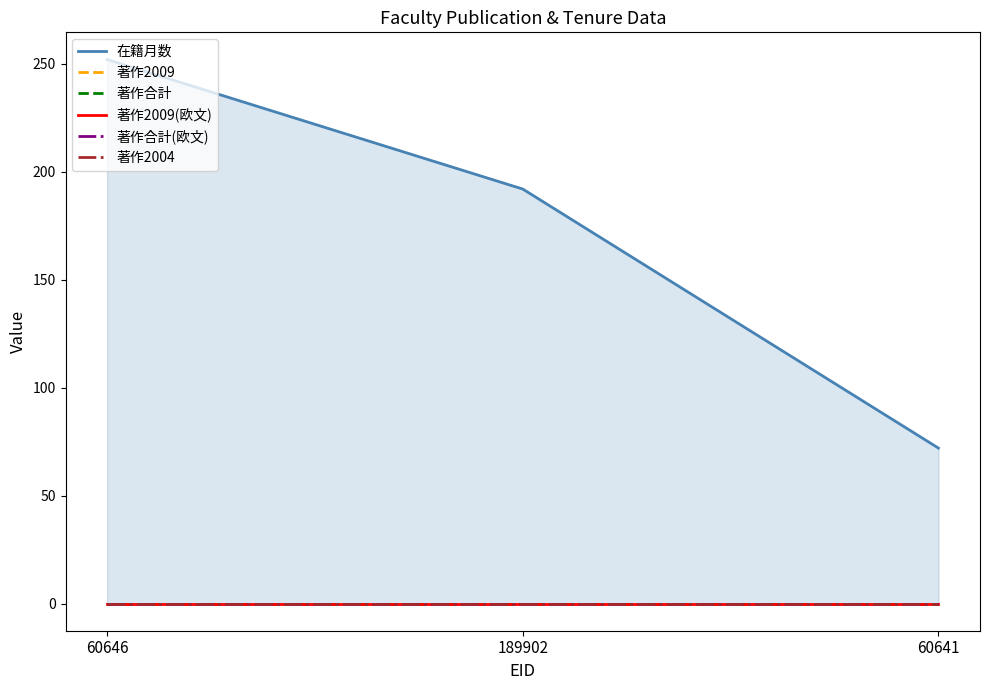

True or false: 在籍月数 has a value of 269 at 189902.

False